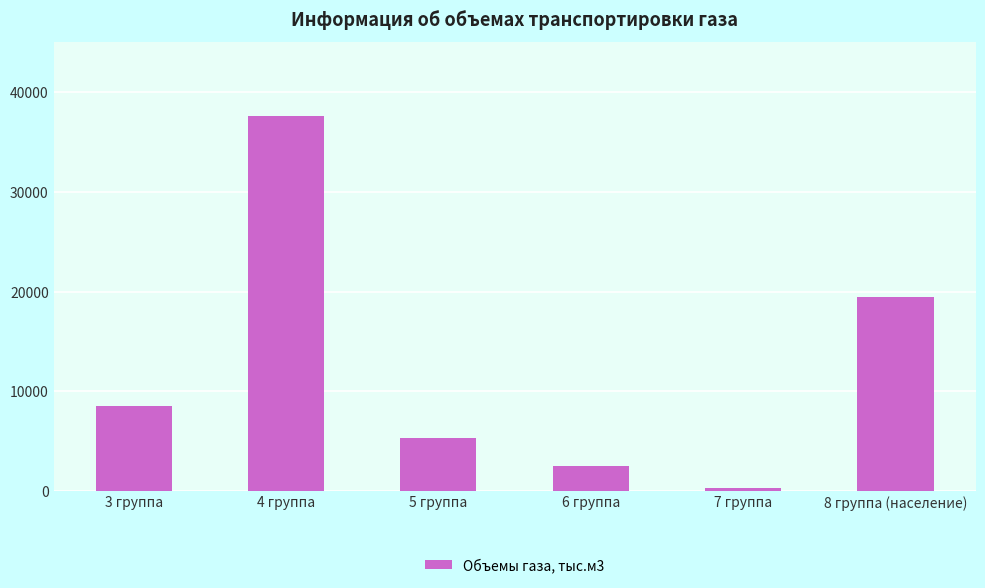

Rank the categories by value from lowest to highest.

7 группа, 6 группа, 5 группа, 3 группа, 8 группа (население), 4 группа